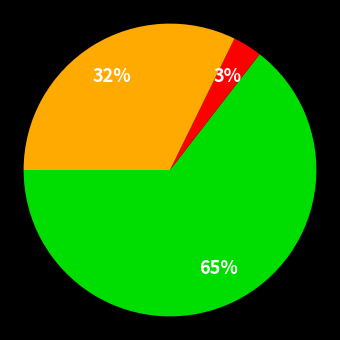

To the nearest percent, what is the average slice percentage?

33%